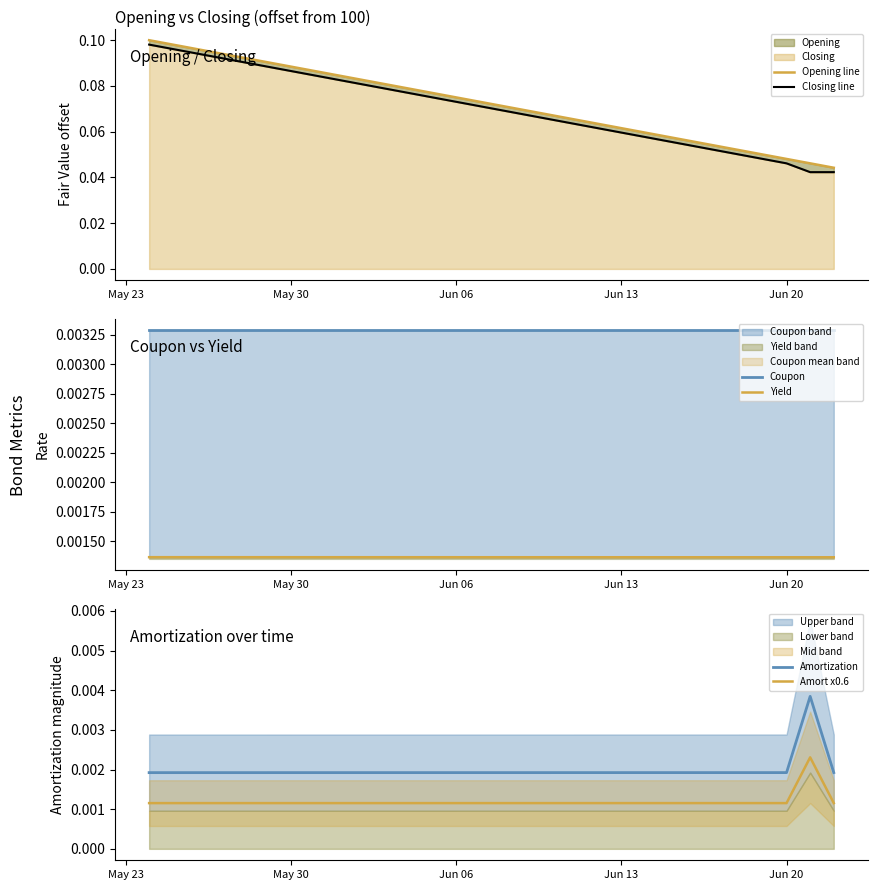

True or false: Yield and Amortization intersect in this chart.

False